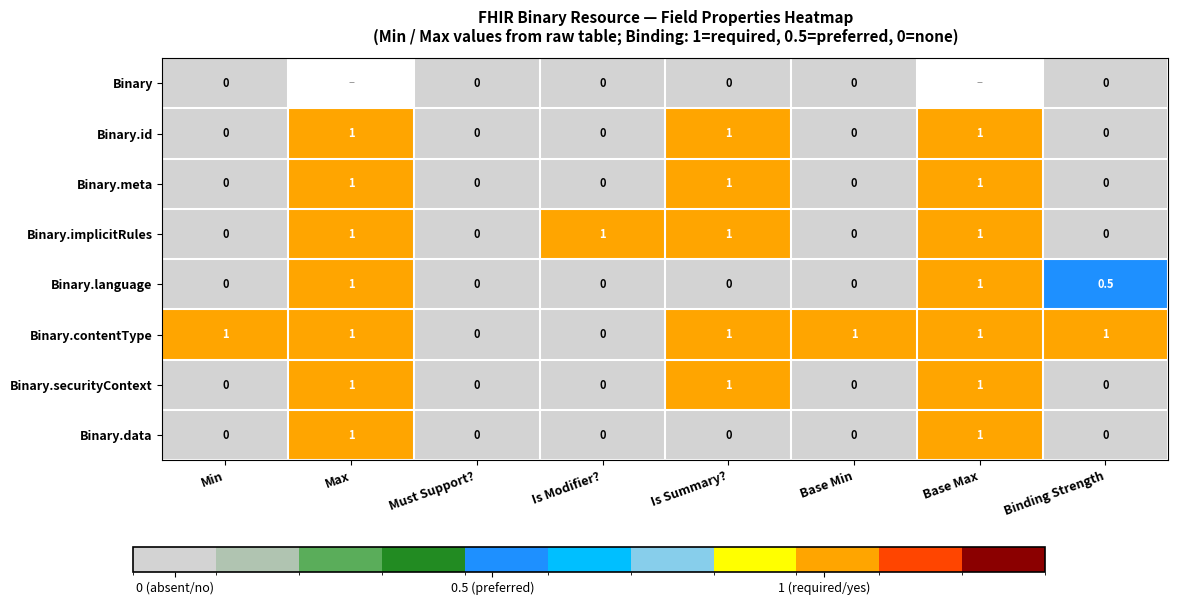

What is the difference between the second highest and second lowest values in the Binary.implicitRules series?

1.0